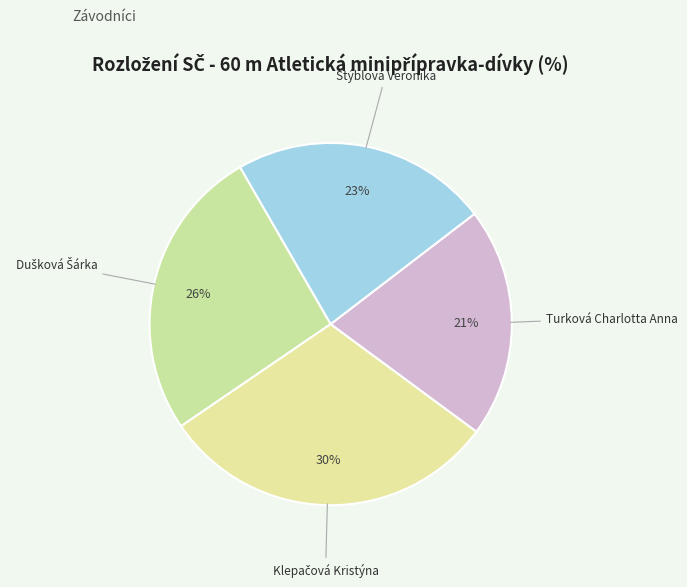

How many slices are in this pie chart?

4